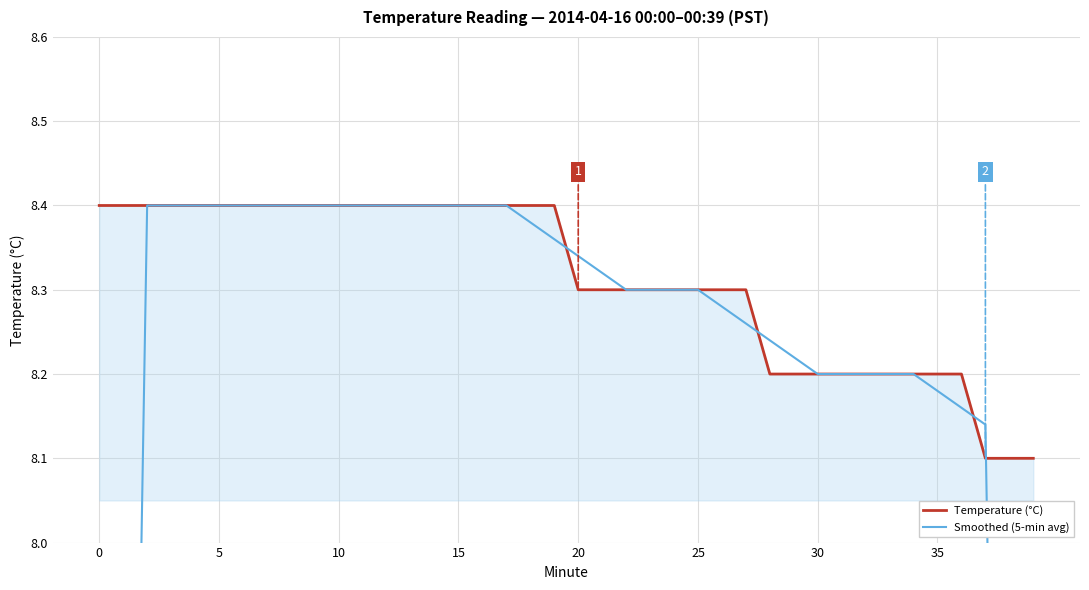

At how many categories does at least one series exceed 5?

40